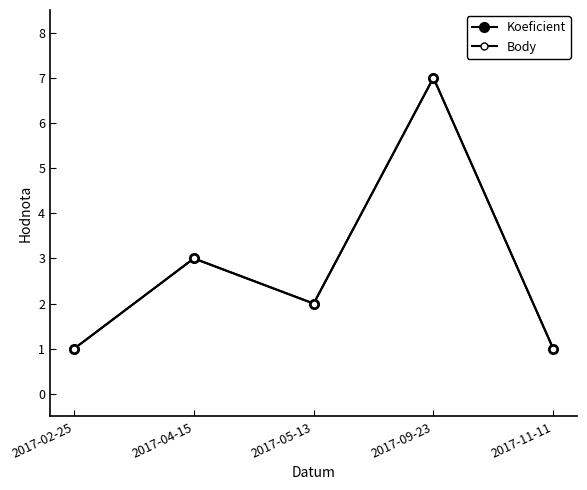

How many Koeficient values are between 1 and 3?

4